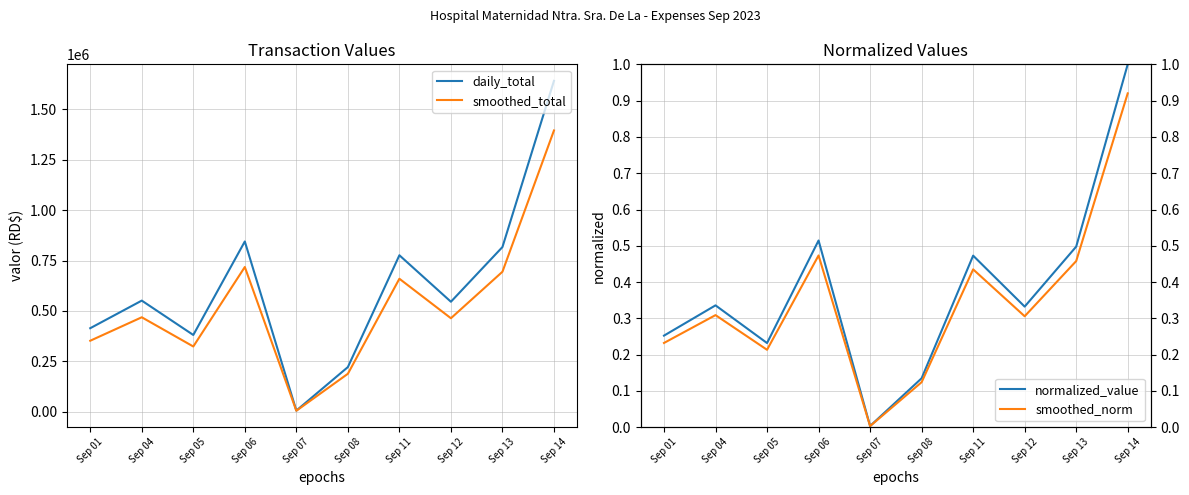

List the labels in order of normalized_value value, largest first.

Sep 14, Sep 06, Sep 13, Sep 11, Sep 04, Sep 12, Sep 01, Sep 05, Sep 08, Sep 07